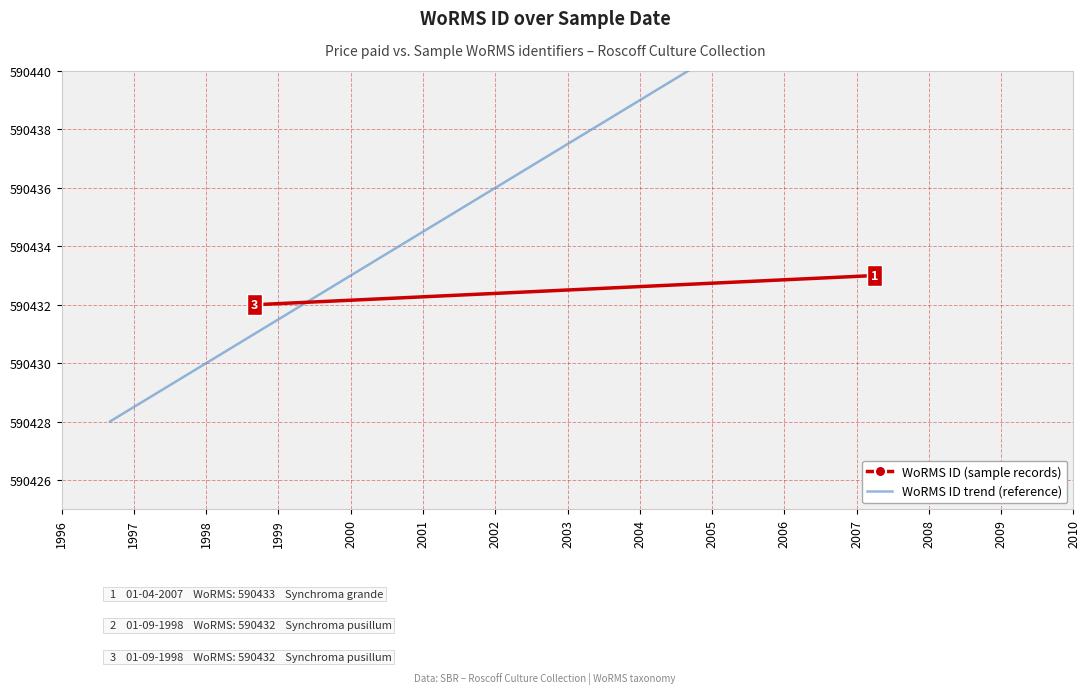

List the labels in order of value, largest first.

01-04-2007, 01-09-1998, 01-09-1998